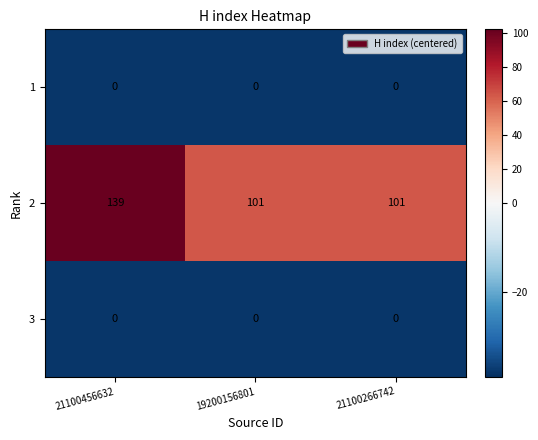

Reading left to right, transcribe all the data shown in this chart.

1: 0	0	0
2: 139	101	101
3: 0	0	0